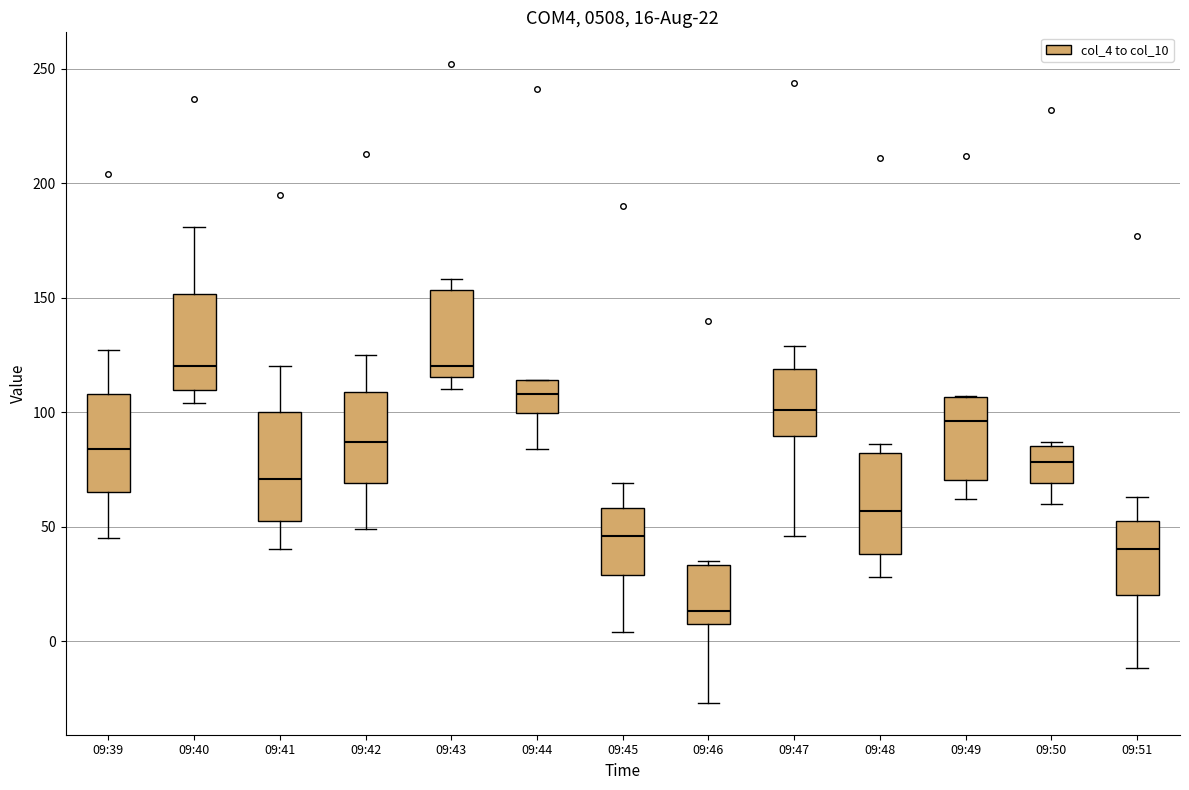

Which box has the lowest median line?

09:46